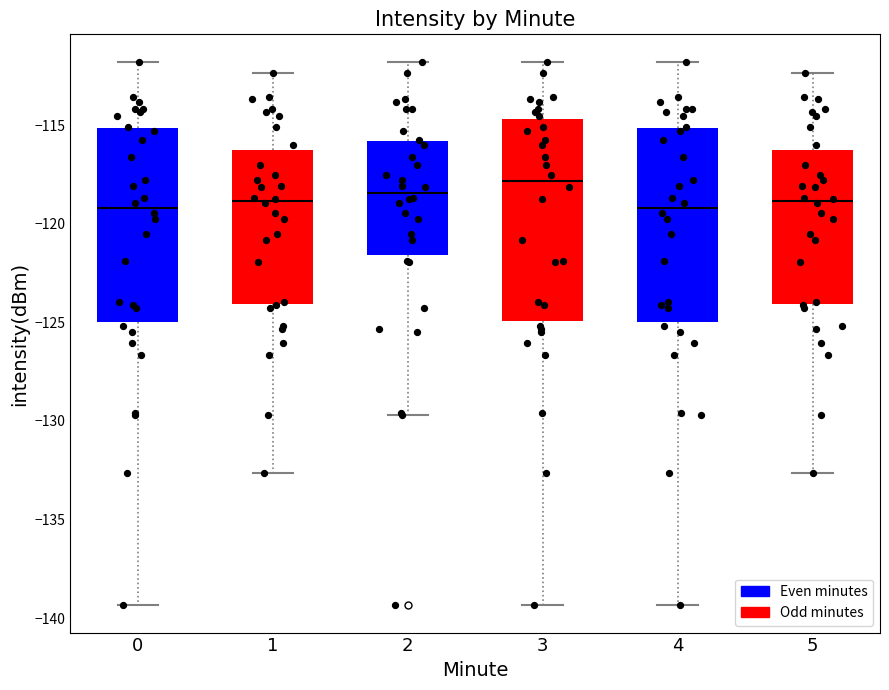

Where does the median line of the box at x = 4 sit on the y-axis? The values are not printed on the chart, so give them approximately, as read against the axis.

-119.0